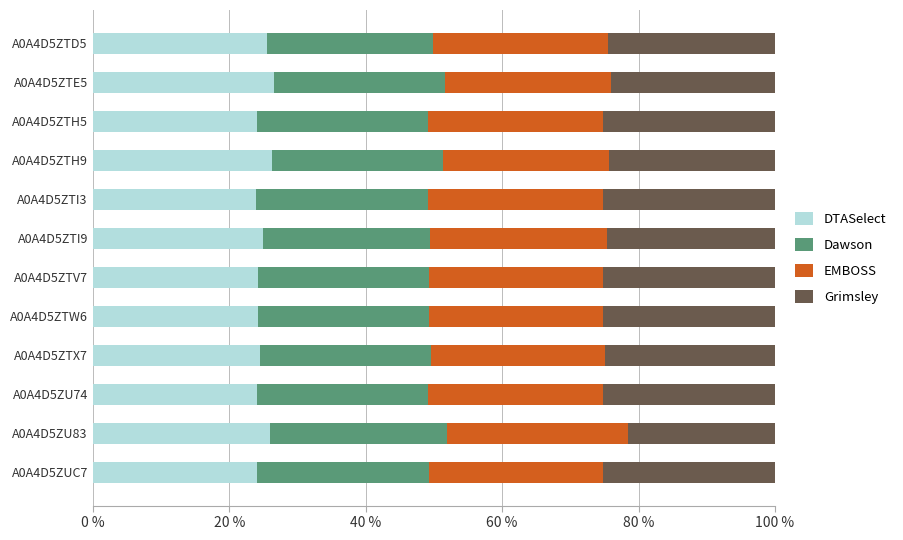

What are all the series names shown in the legend?

DTASelect, Dawson, EMBOSS, Grimsley